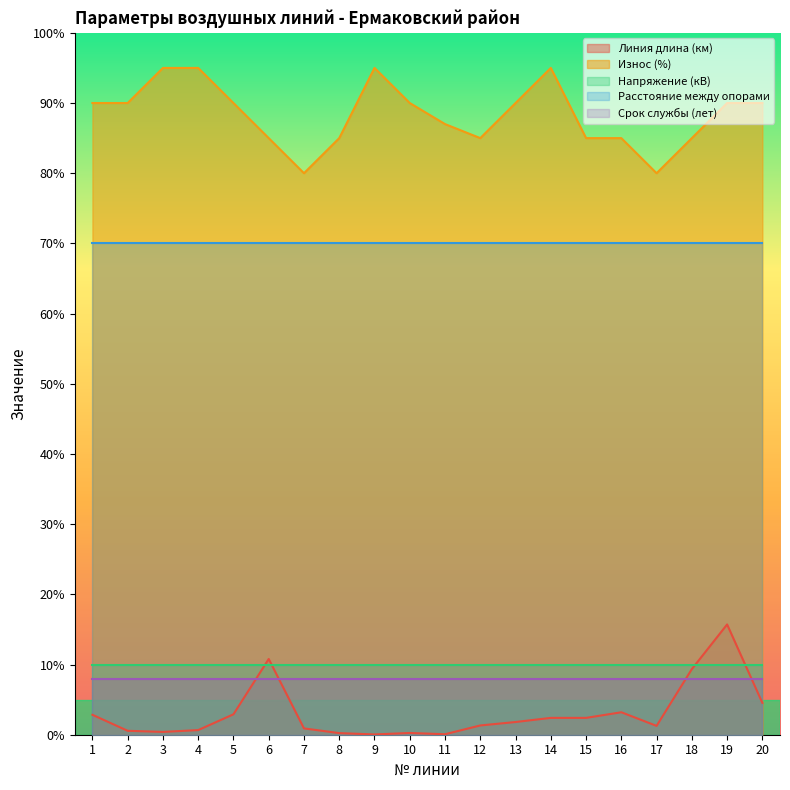

Between 14 and 16, which series saw the biggest shift?

Износ (%)